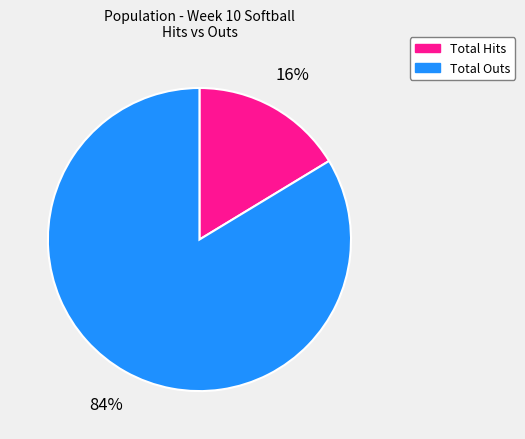

True or false: Total Hits accounts for 16% of the total.

True